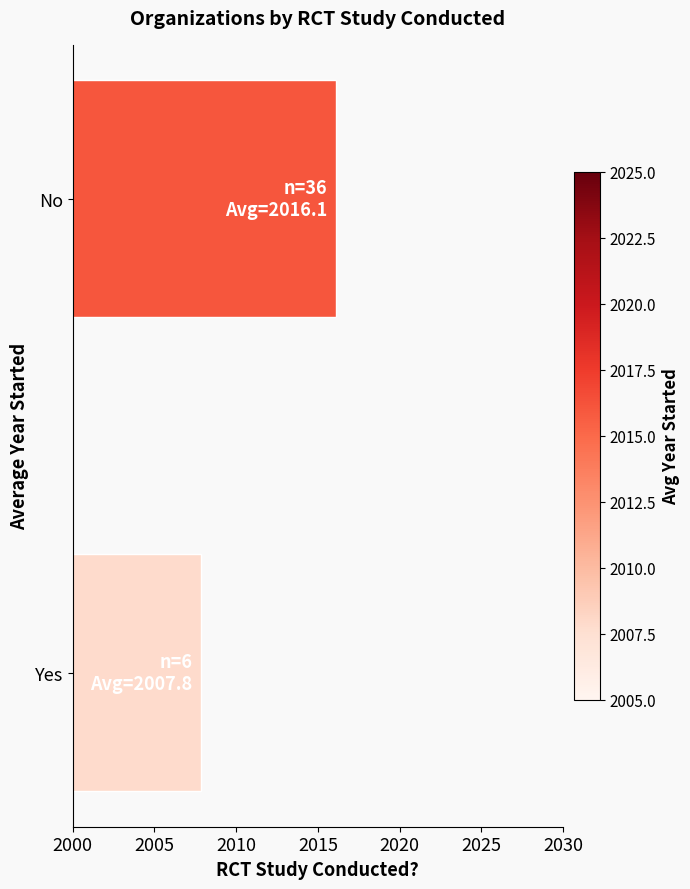

The chart shows a value of 2016.1 at No. True or false?

True